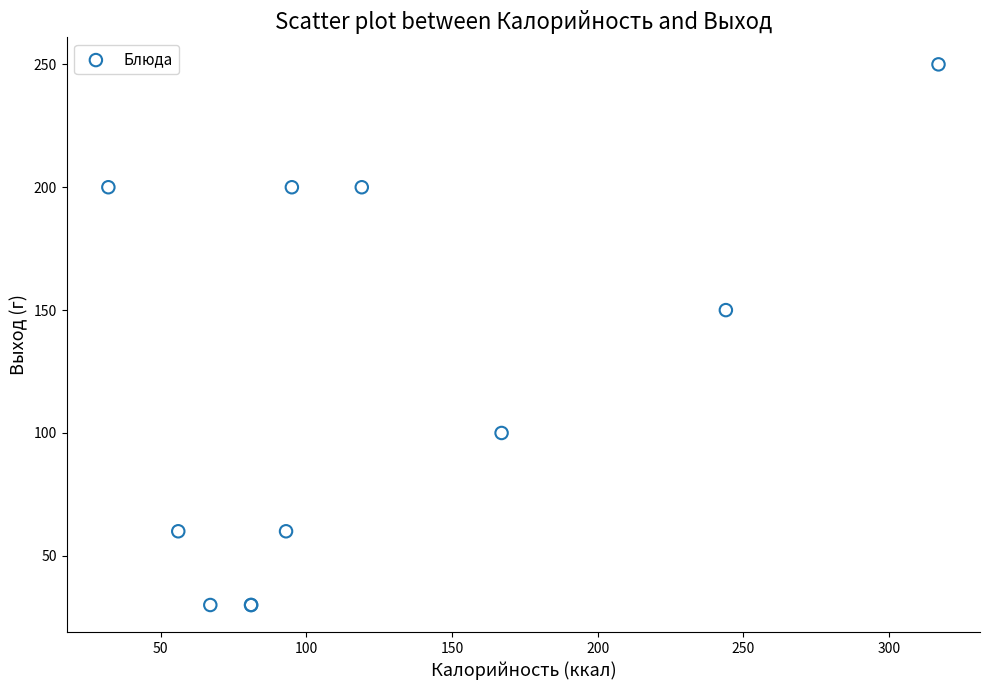

What Y value in the scatter plot is closest to 140?

150